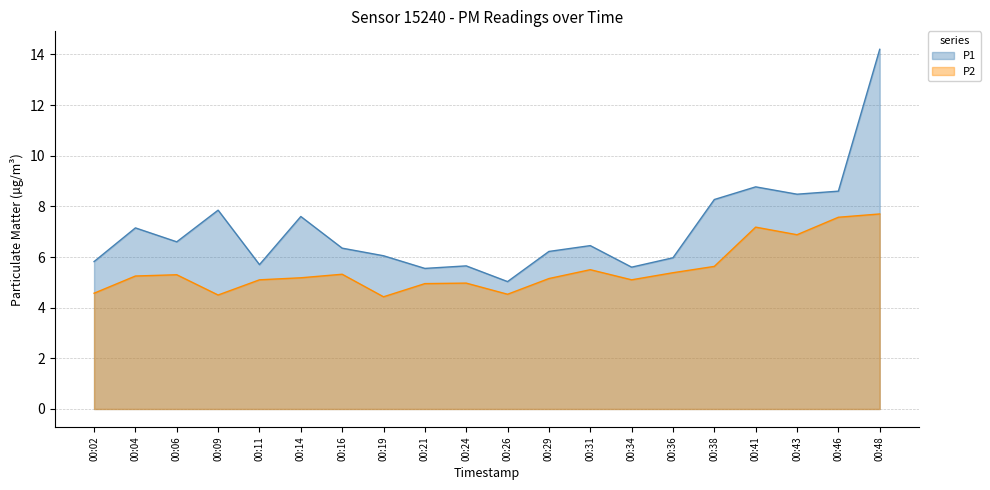

What is the difference between the maximum and minimum values in the P2 series?

3.3